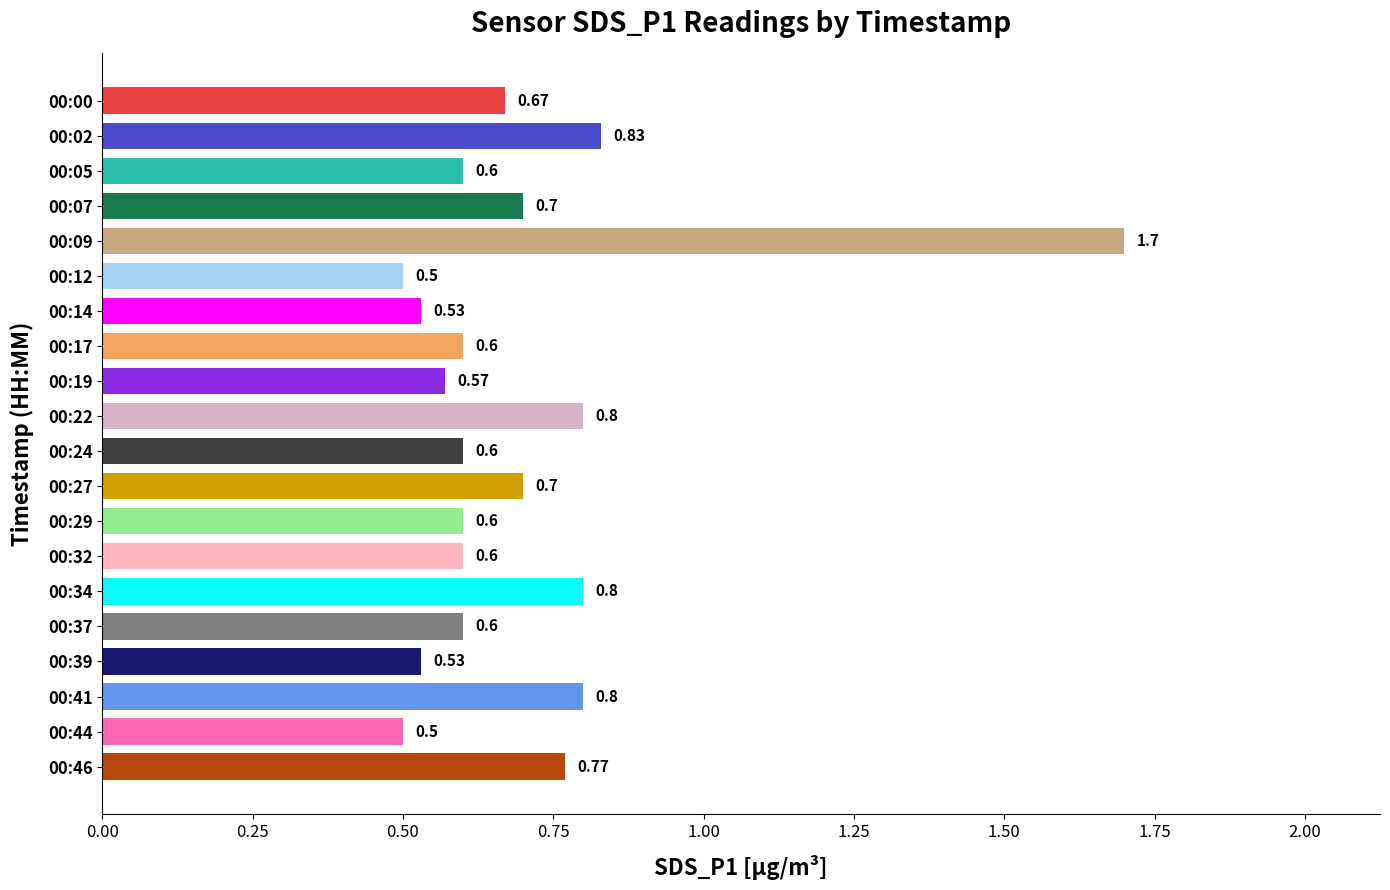

What is the difference between the maximum and minimum values?

1.2